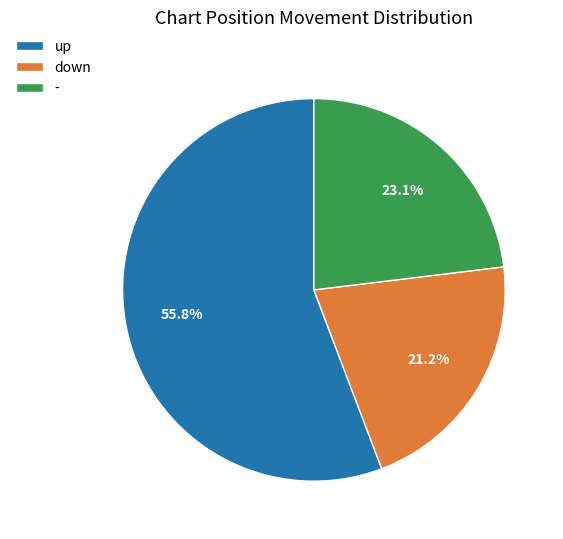

Is there any slice that represents more than half of the pie?

Yes